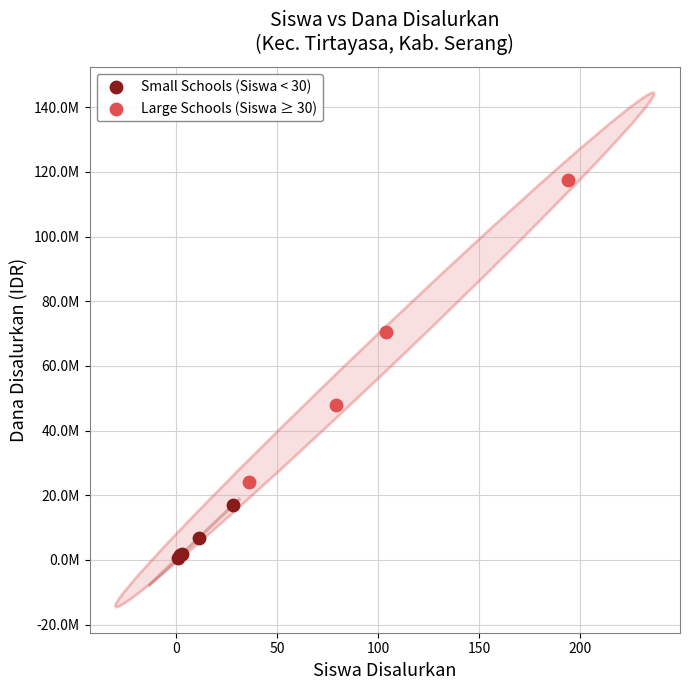

Which series has the largest Y range (max minus min)?

Large Schools (Siswa ≥ 30)